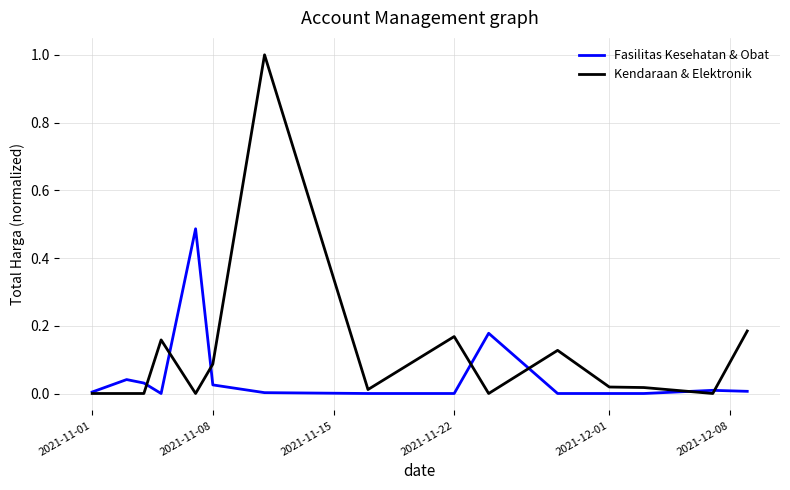

Rank the series by their average value, from highest to lowest.

Kendaraan & Elektronik, Fasilitas Kesehatan & Obat